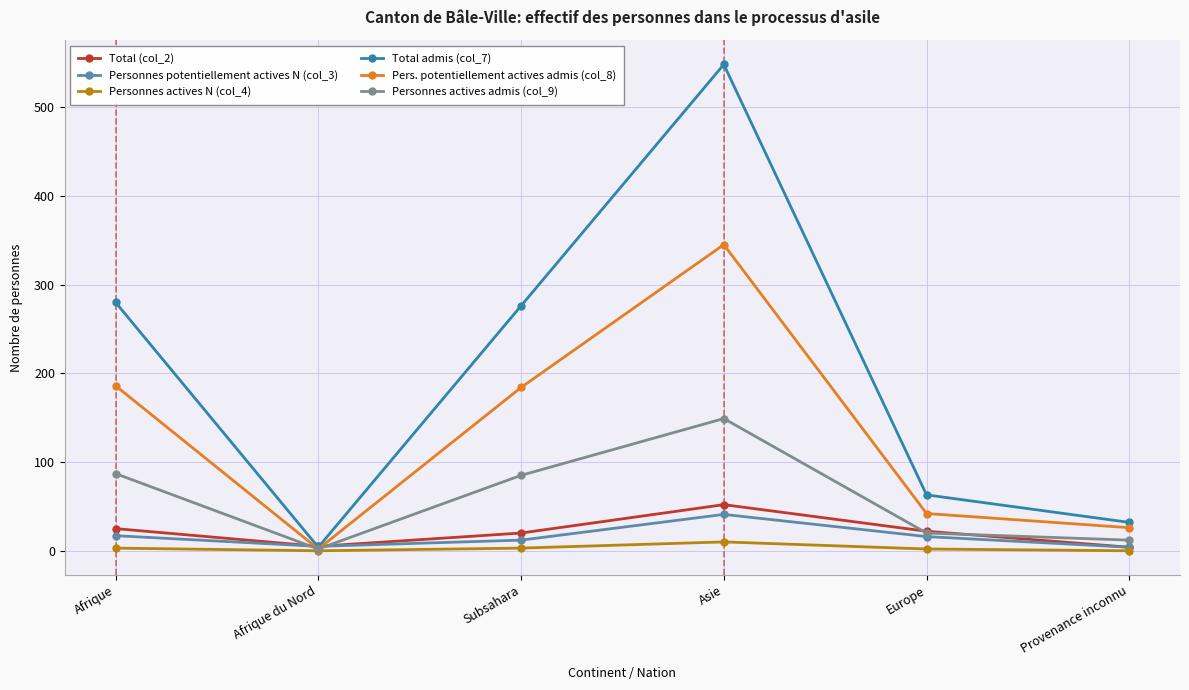

What is the label of the 2nd point from the right?

Europe